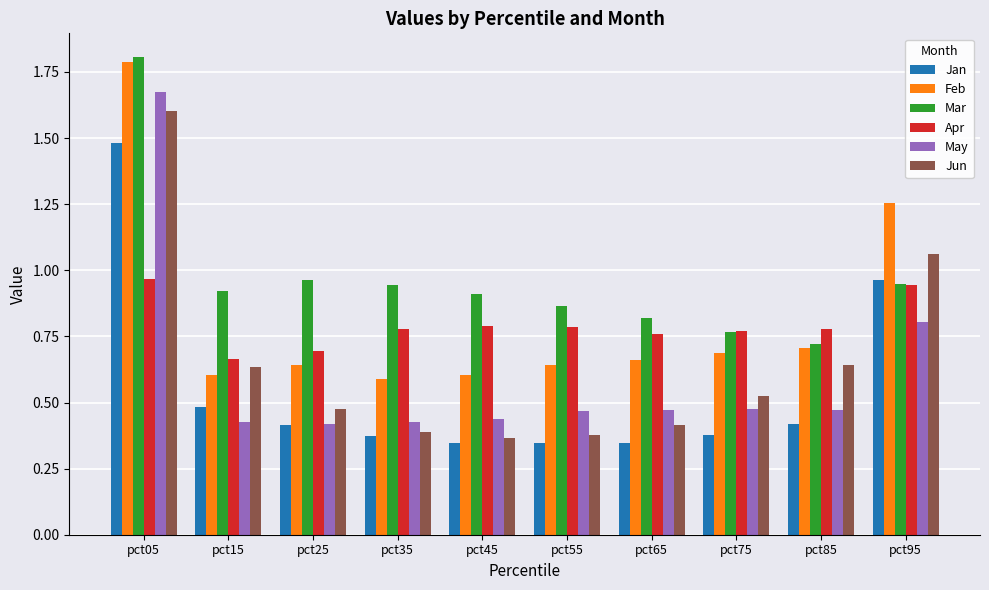

What is the difference between the maximum and minimum values in the Feb series?

1.2